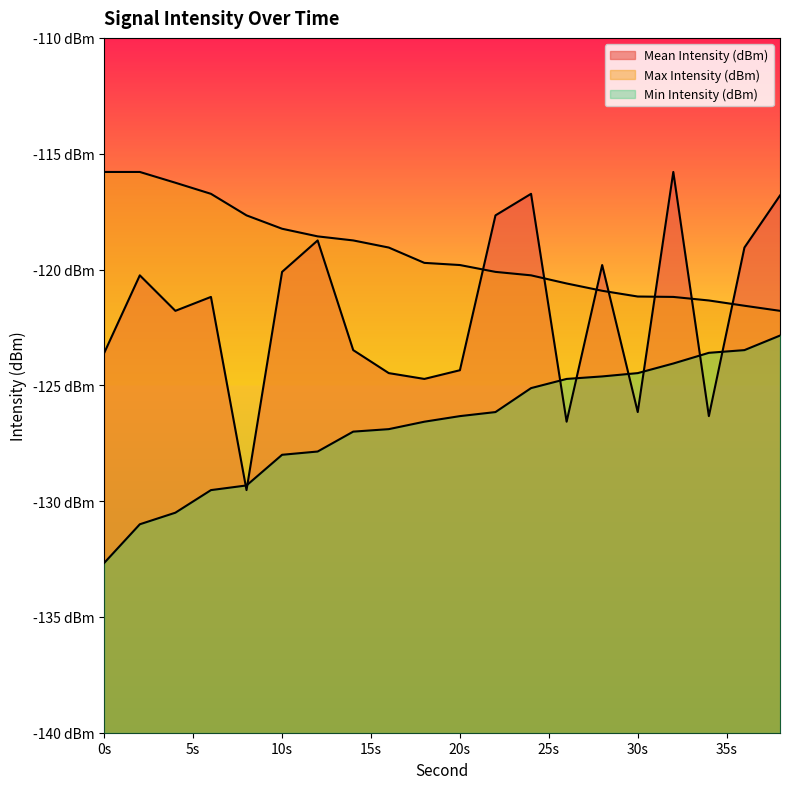

Rank the series at 4 from highest to lowest value.

Max Intensity (dBm), Mean Intensity (dBm), Min Intensity (dBm)